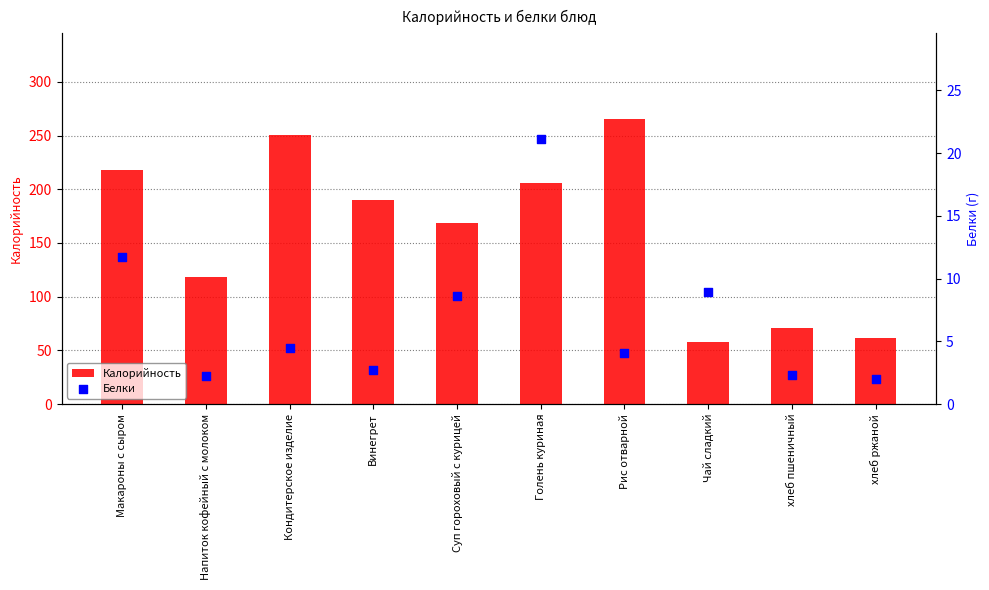

At how many categories does at least one series exceed 74?

7